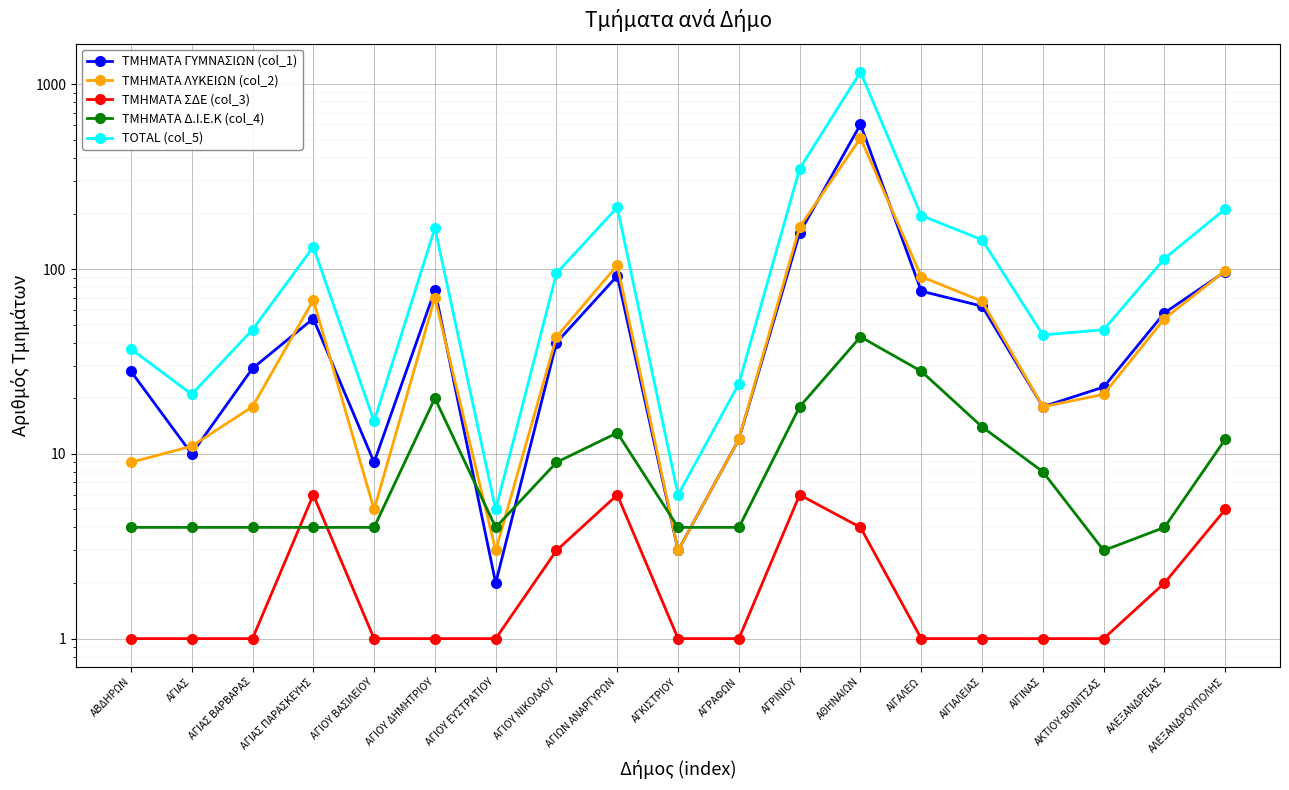

Is it true that ΤΜΗΜΑΤΑ ΛΥΚΕΙΩΝ (col_2) equals 31 at ΑΙΓΙΝΑΣ?

False